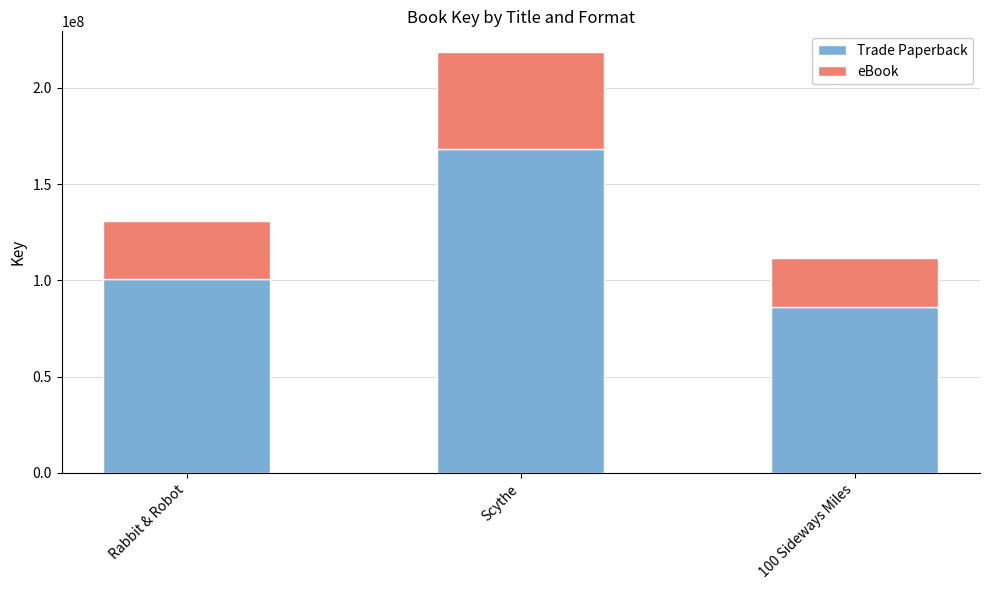

True or false: Trade Paperback has a value of 46159743 at 100 Sideways Miles.

False